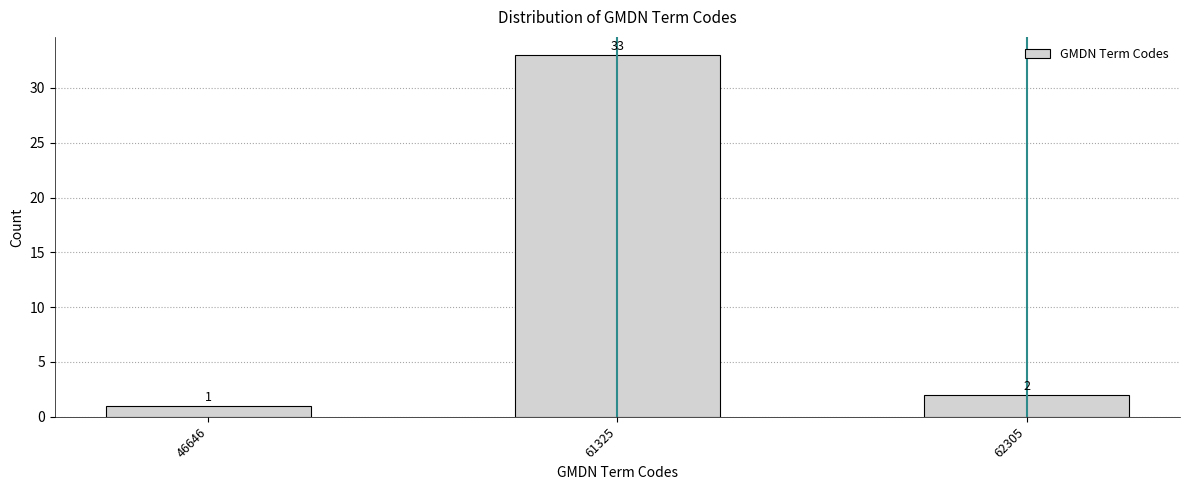

Reading right to left, what are all the values shown in this chart?

2	33	1